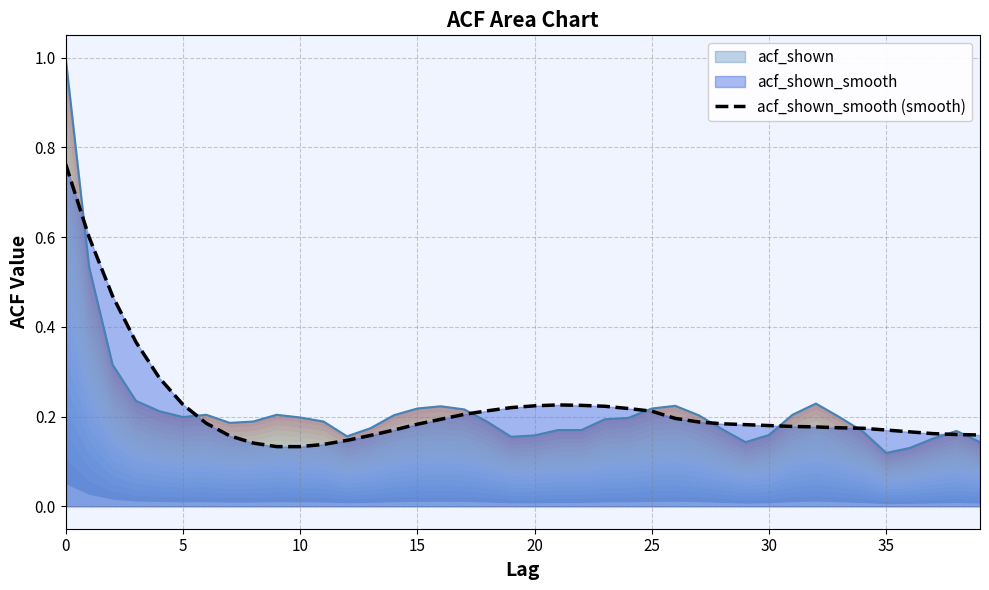

Is it true that acf_shown_smooth (smooth) equals 0.3 at 25?

False